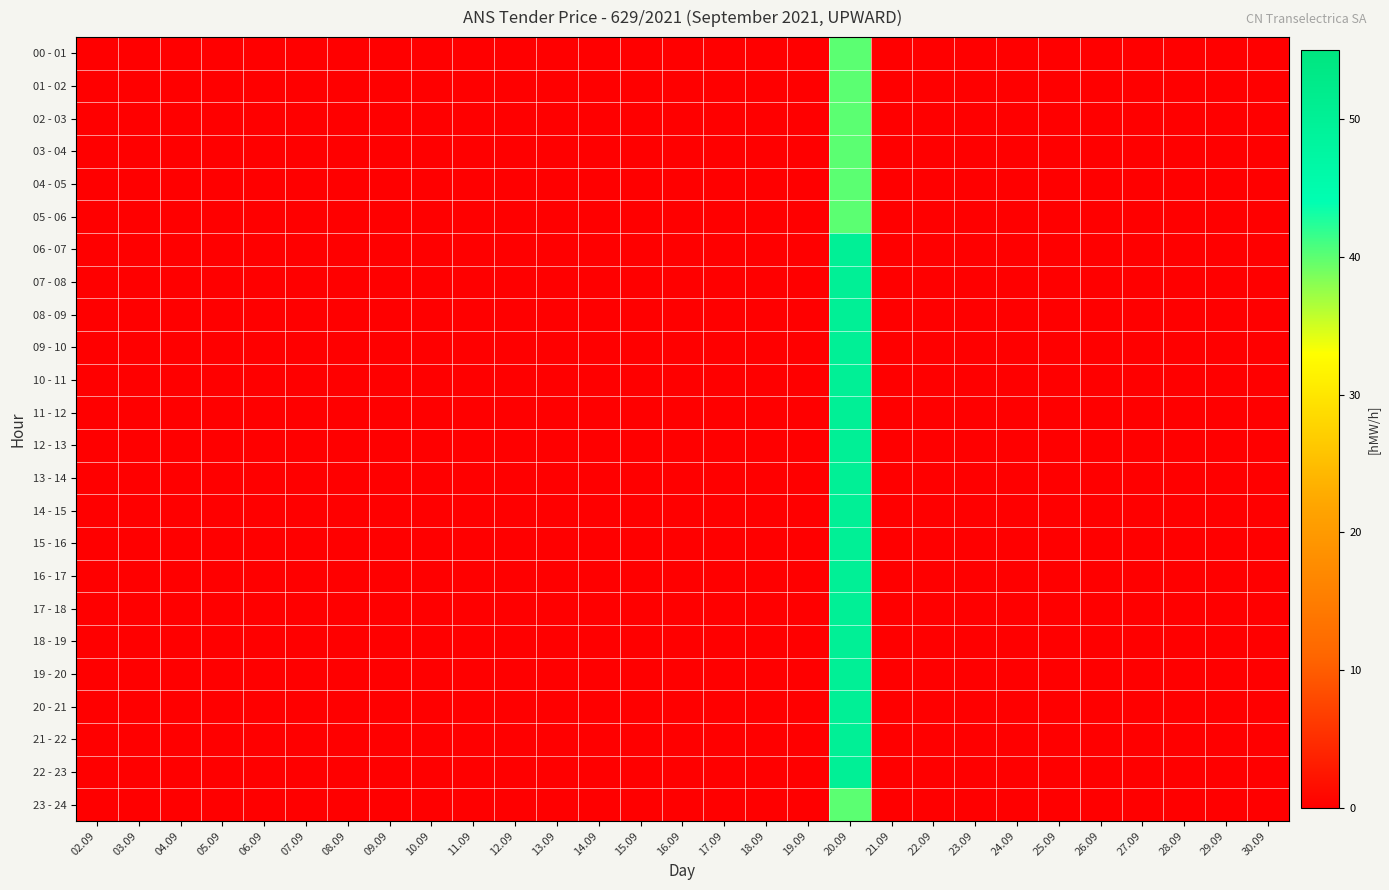

At which category does the chart reach its minimum across all series?

02.09